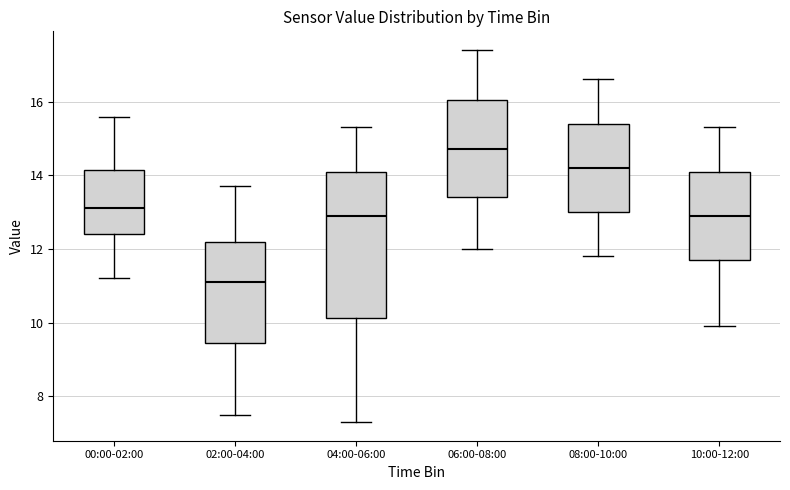

Which box has the highest median line?

06:00-08:00